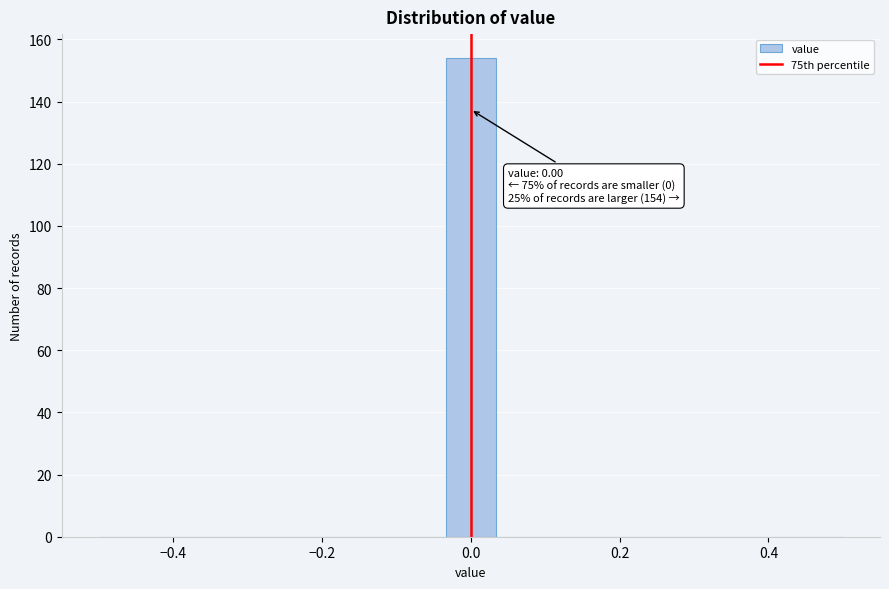

Around what value on the x-axis is the tallest bar? Give the approximate position of its centre, as read against the axis.

0.00